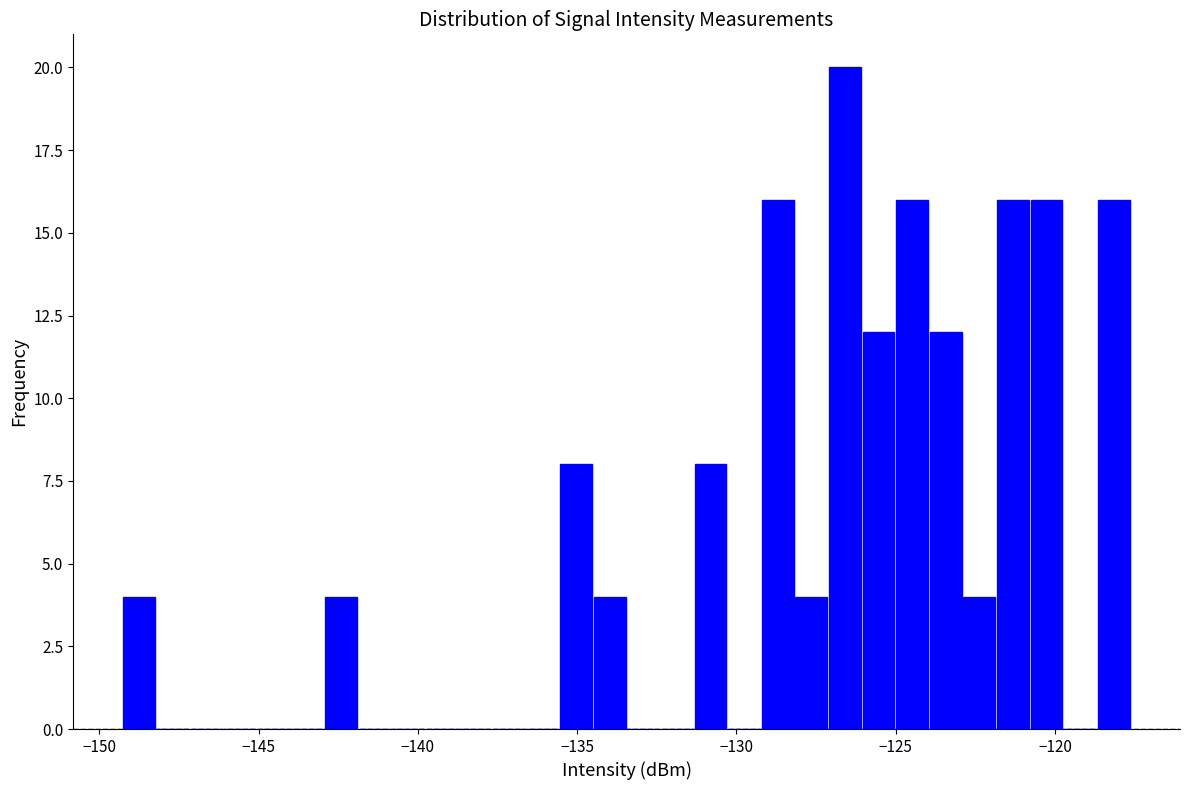

Read against the x-axis, roughly where is the centre of the tallest bar?

-126.5